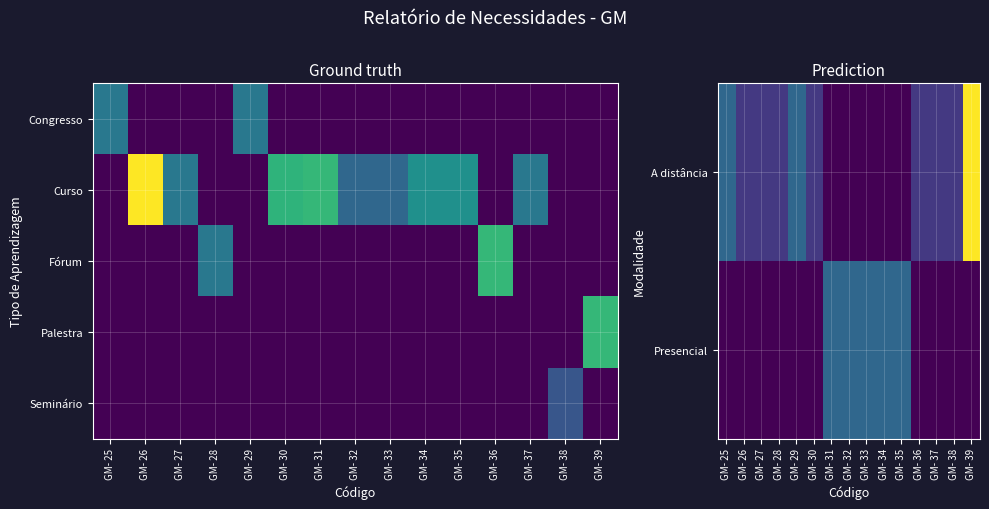

What is the spread (max minus min) of values at GM- 25?

2